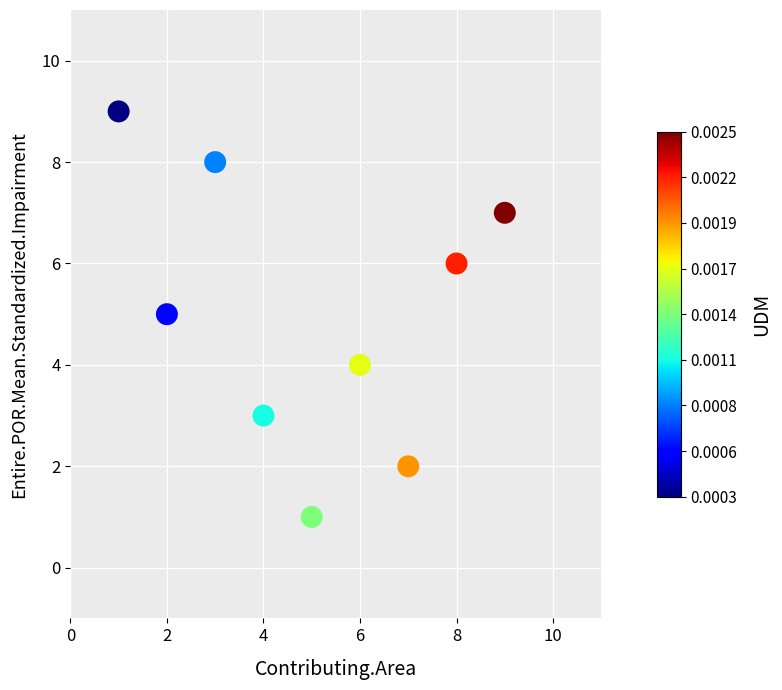

What is the range of X values (max minus min)?

8